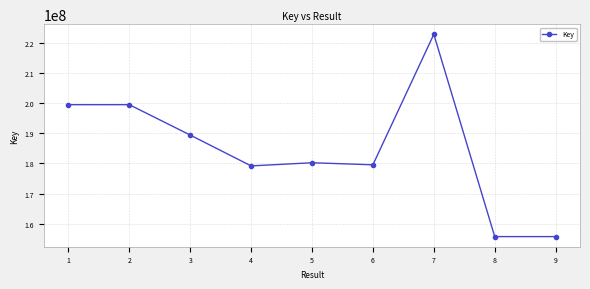

What is the smallest value displayed?

155709036